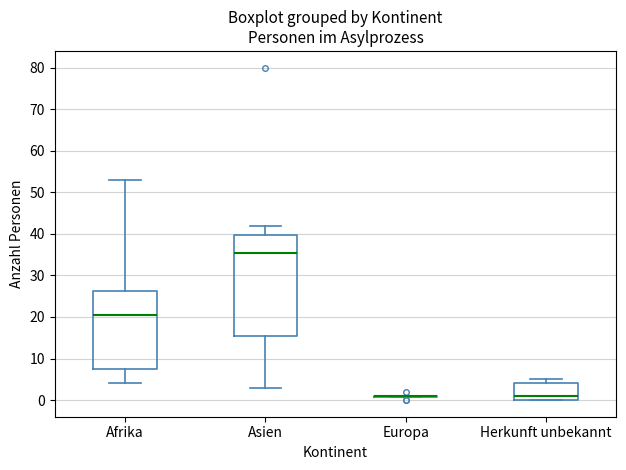

Comparing the boxes themselves (not the whiskers), which one is the tallest?

Asien